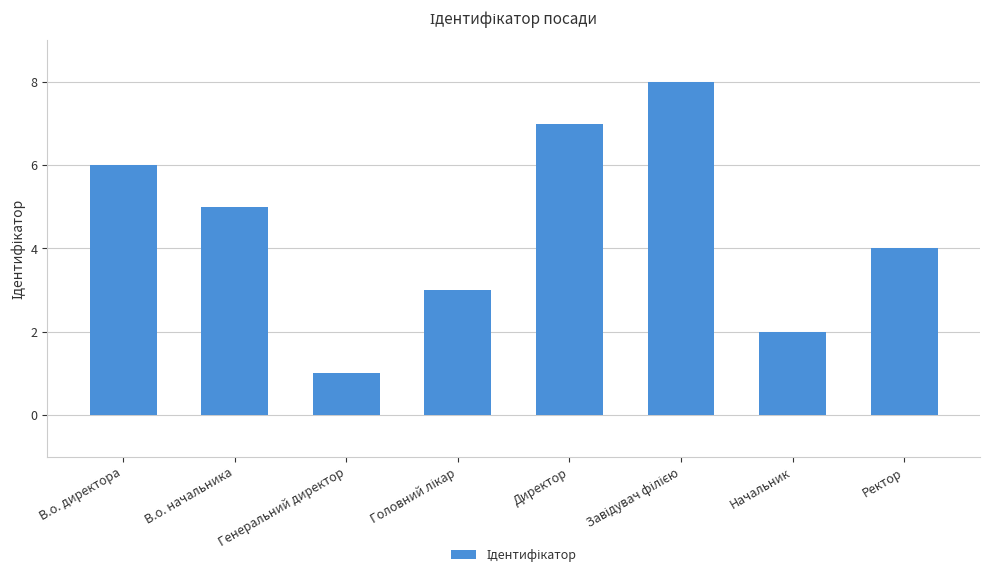

Which has a higher value, Генеральний директор or Директор?

Директор